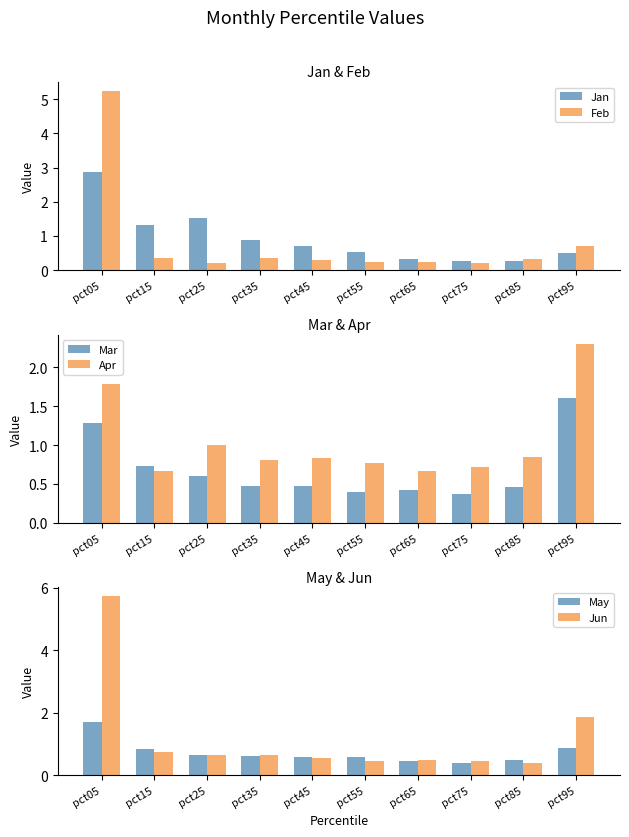

Reading left to right, what are all the values shown in this chart?

Jan: 2.9	1.3	1.5	0.9	0.7	0.5	0.3	0.3	0.3	0.5
Feb: 5.2	0.4	0.2	0.3	0.3	0.2	0.3	0.2	0.3	0.7
Mar: 1.3	0.7	0.6	0.5	0.5	0.4	0.4	0.4	0.5	1.6
Apr: 1.8	0.7	1.0	0.8	0.8	0.8	0.7	0.7	0.9	2.3
May: 1.7	0.8	0.6	0.6	0.6	0.6	0.5	0.4	0.5	0.9
Jun: 5.7	0.8	0.7	0.6	0.6	0.5	0.5	0.5	0.4	1.9